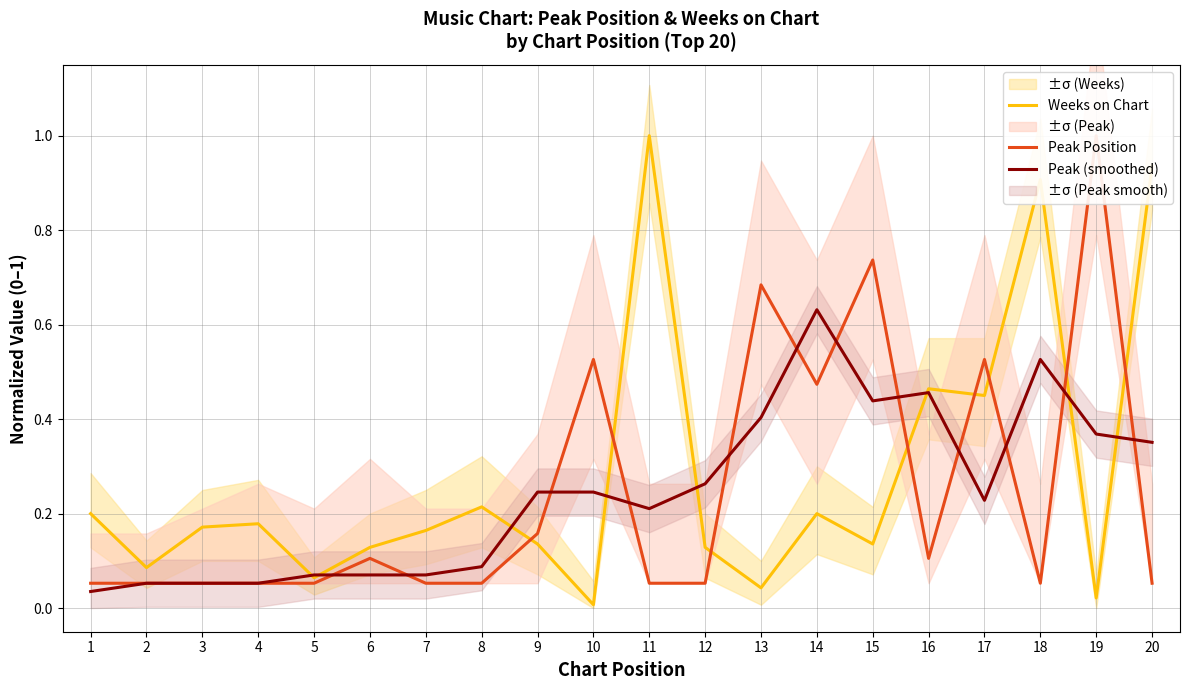

True or false: Peak Position has a value of 0.5 at 10.

True